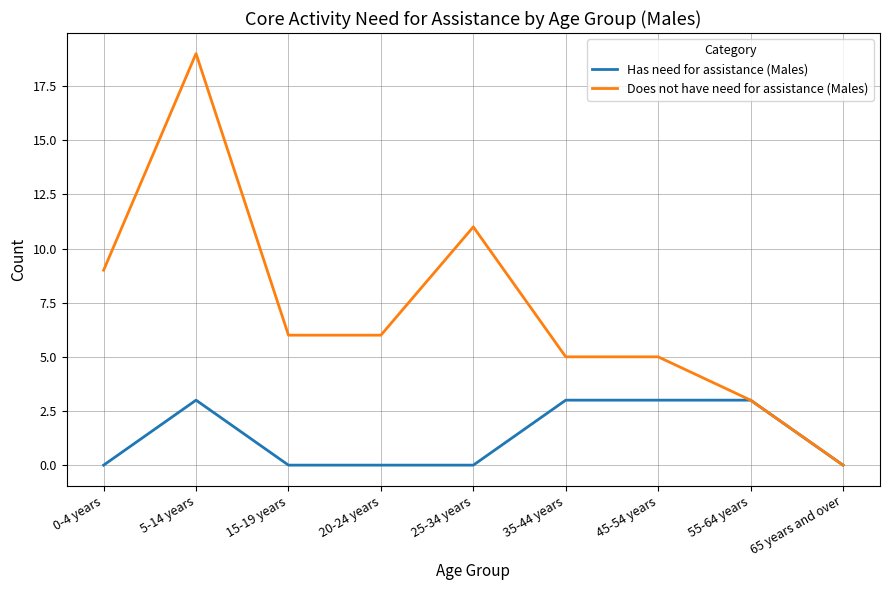

Which series has the largest total across all categories?

Does not have need for assistance (Males)